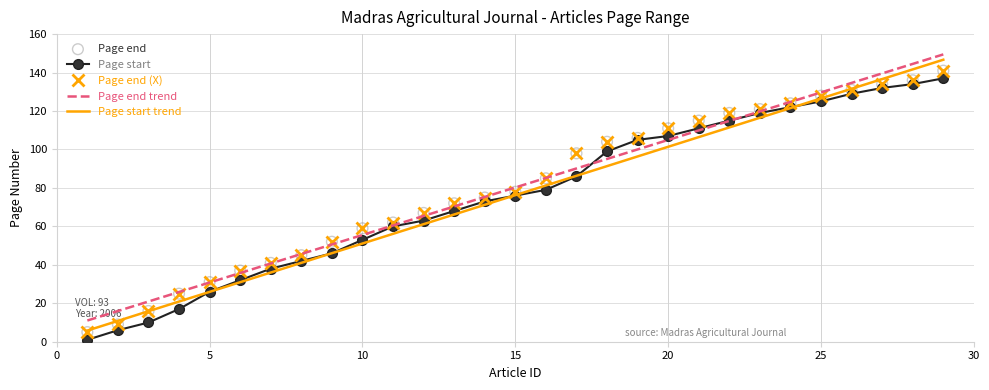

Which series has the widest spread of values?

Page start trend